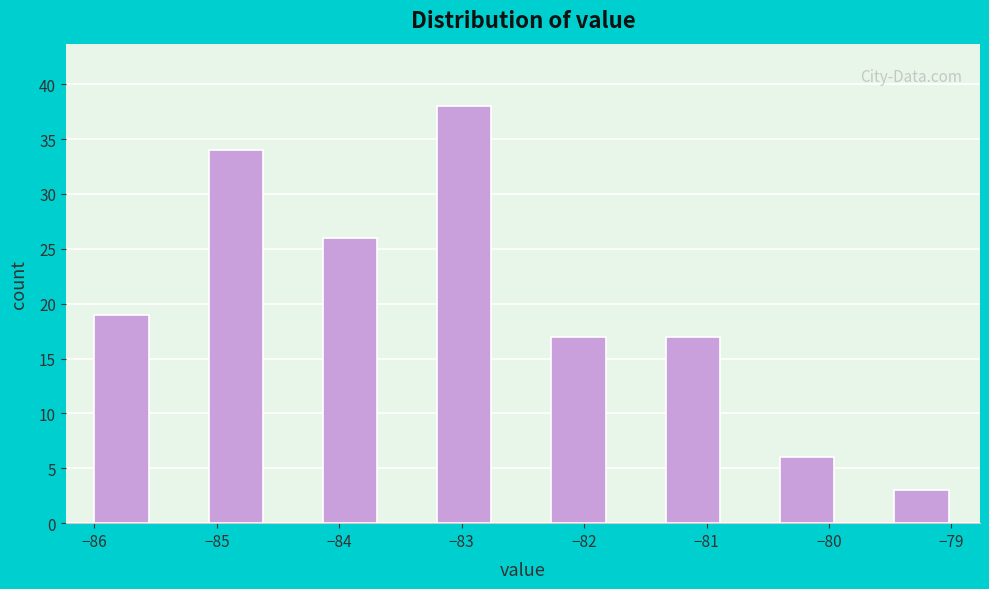

Reading left to right, list every bar in this chart as the range it spans on the x-axis followed by its height. Neither the bar edges nor the heights are printed on the chart, so give them approximately, as read against the axes.

-86.0 to -85.5: 19
-85.5 to -85.1: 0
-85.1 to -84.6: 34
-84.6 to -84.1: 0
-84.1 to -83.7: 26
-83.7 to -83.2: 0
-83.2 to -82.7: 38
-82.7 to -82.3: 0
-82.3 to -81.8: 17
-81.8 to -81.3: 0
-81.3 to -80.9: 17
-80.9 to -80.4: 0
-80.4 to -79.9: 6
-79.9 to -79.5: 0
-79.5 to -79.0: 3